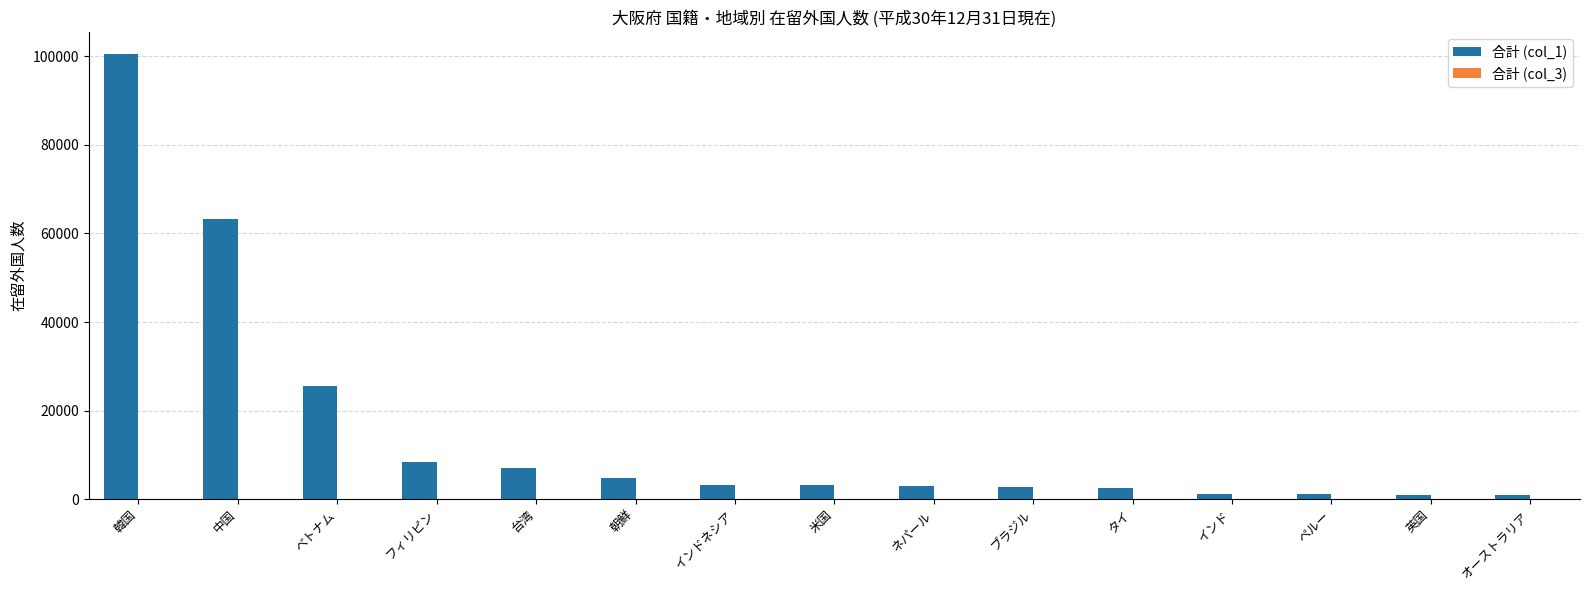

How many categories are shown in the chart?

15